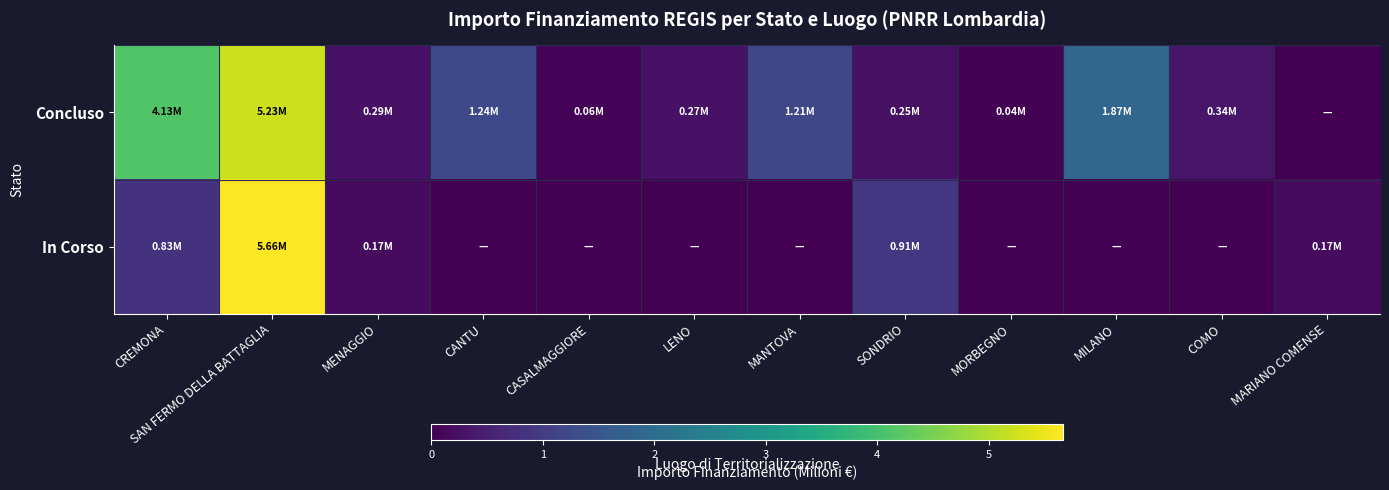

Between CANTU and COMO, which is larger?

CANTU